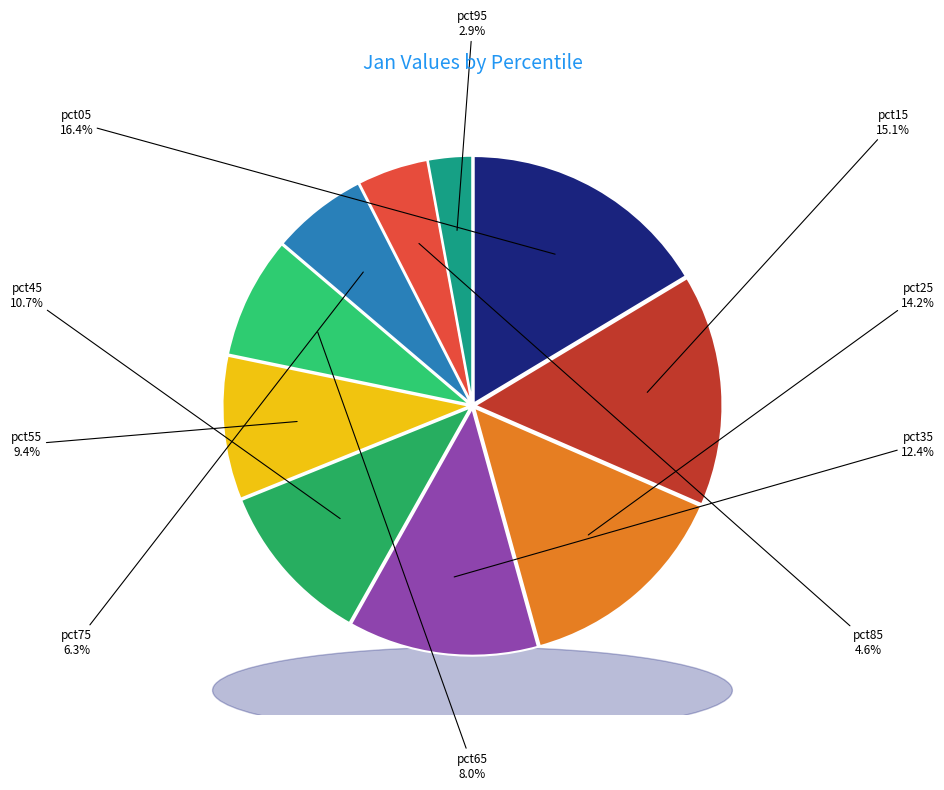

Rank the categories by value from highest to lowest.

pct05, pct15, pct25, pct35, pct45, pct55, pct65, pct75, pct85, pct95